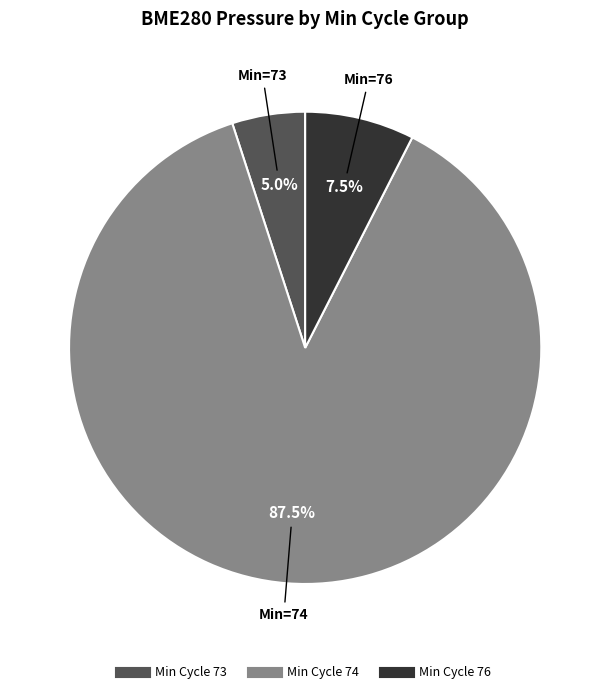

Is there a majority slice in this chart?

Yes